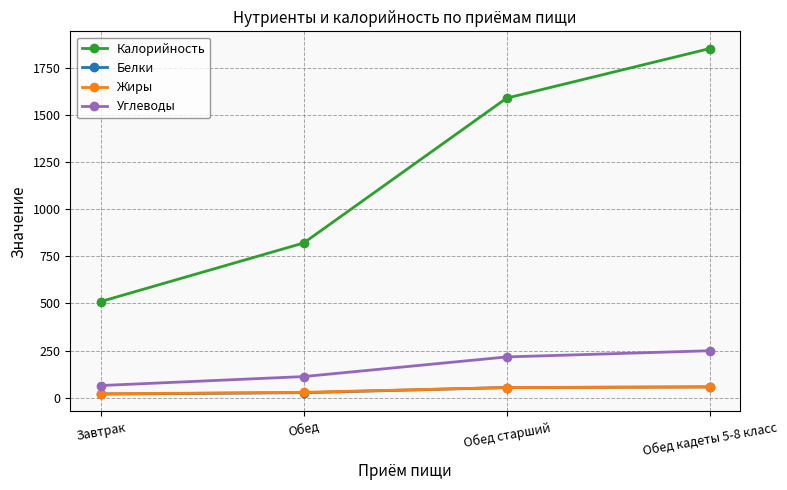

What is the spread (max minus min) of values at Обед старший?

1536.5